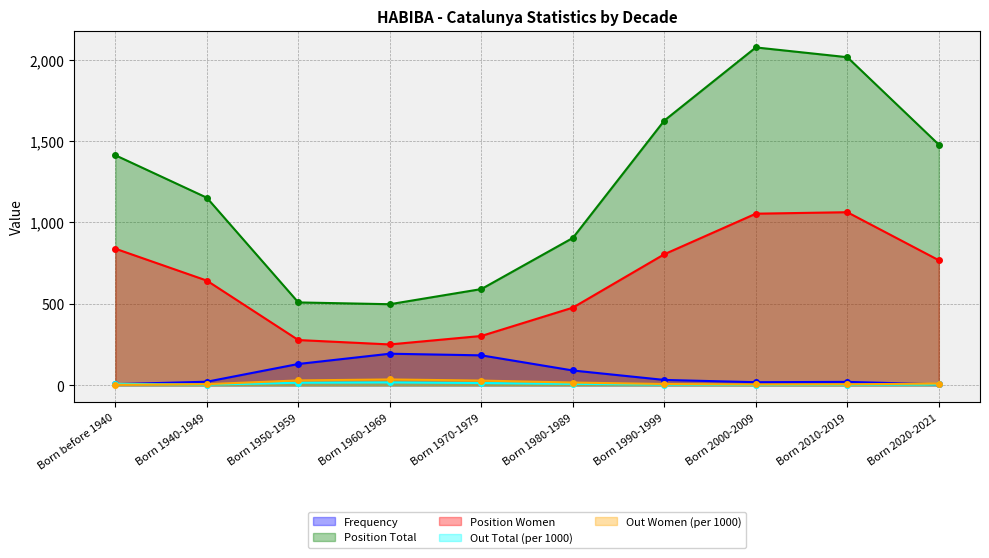

Is it true that Frequency equals 22 at Born 1940-1949?

True